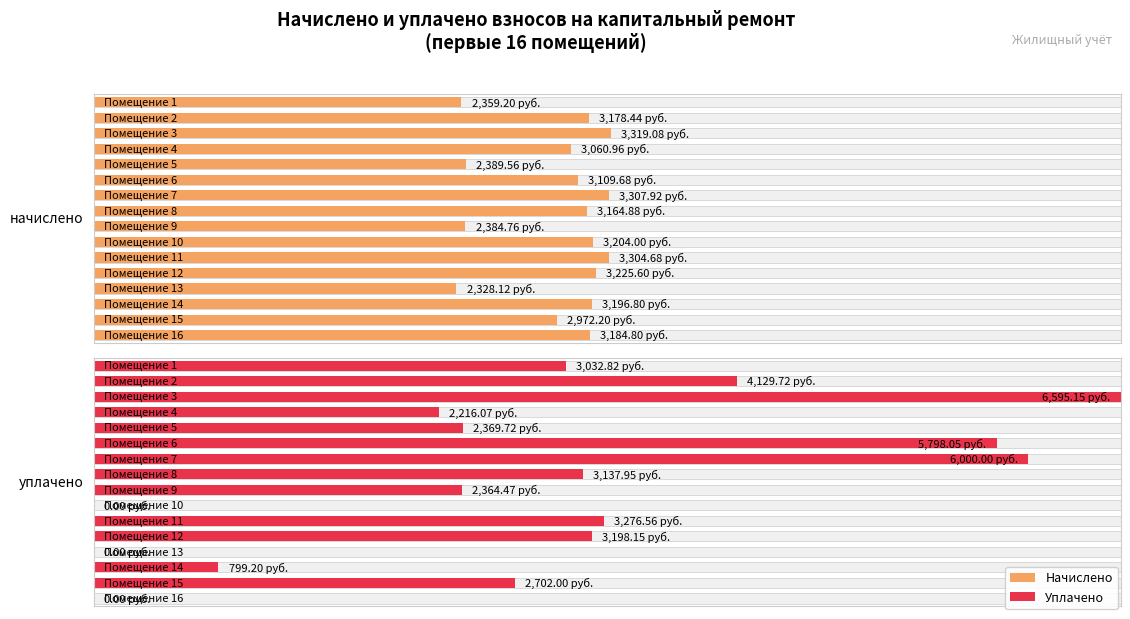

At 1, list the series in order from largest to smallest.

уплачено, начислено